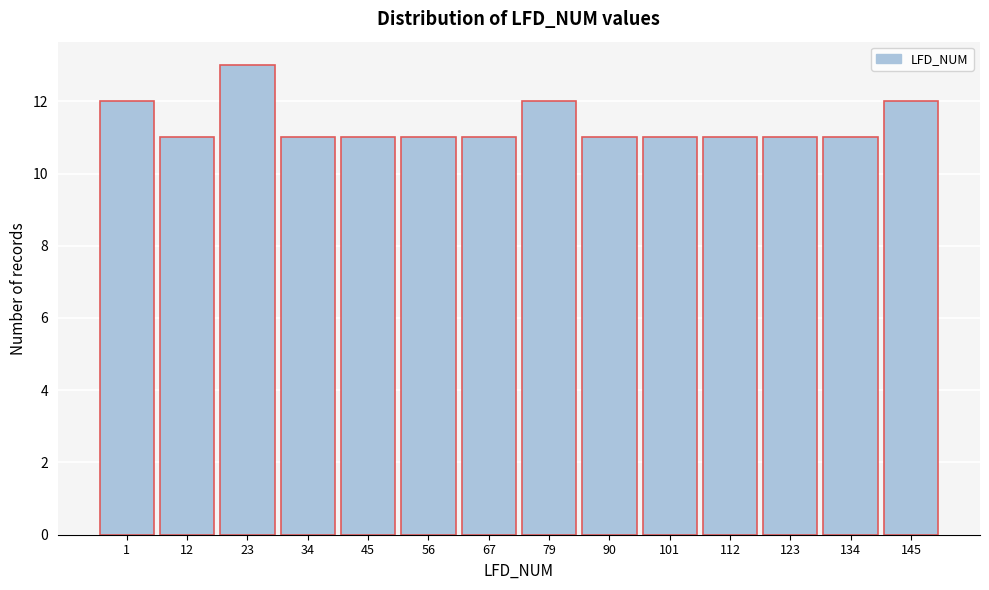

Reading right to left, what are all the values shown in this chart?

145=12	134=11	123=11	112=11	101=11	90=11	79=12	67=11	56=11	45=11	34=11	23=13	12=11	1=12